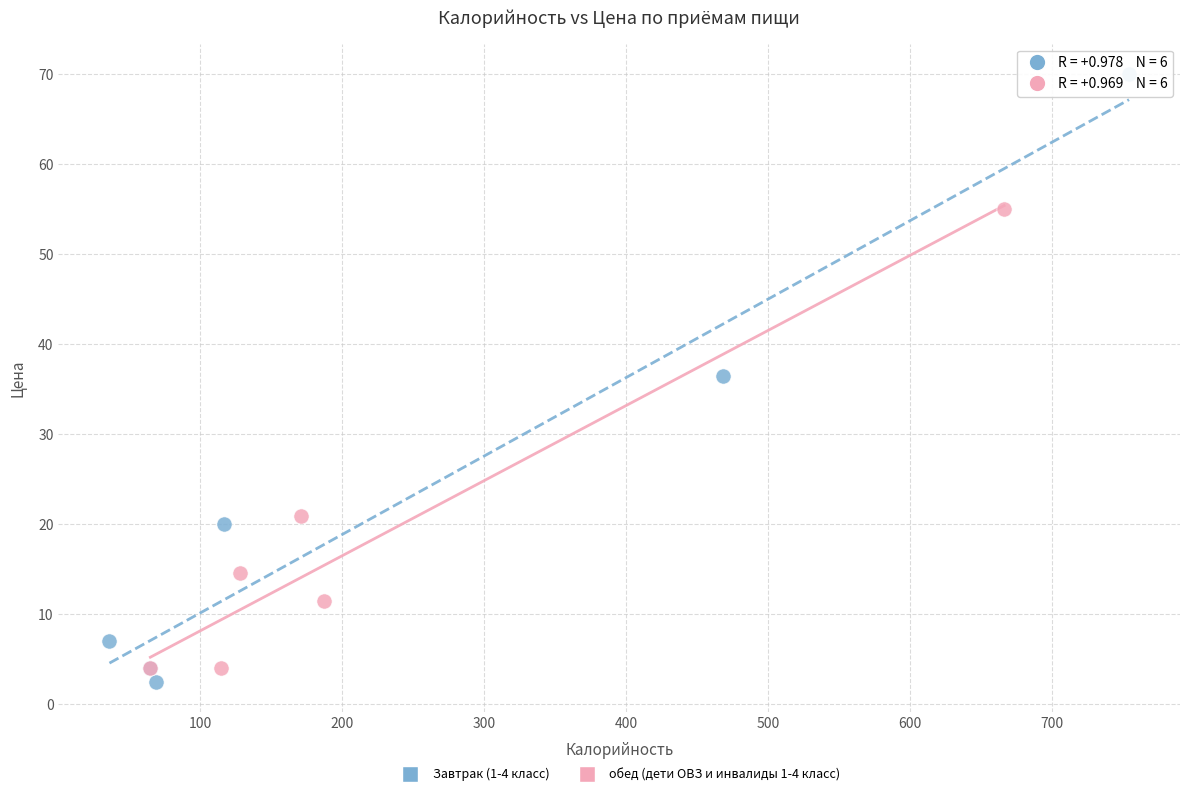

Which series has the largest Y range (max minus min)?

Завтрак (1-4 класс)